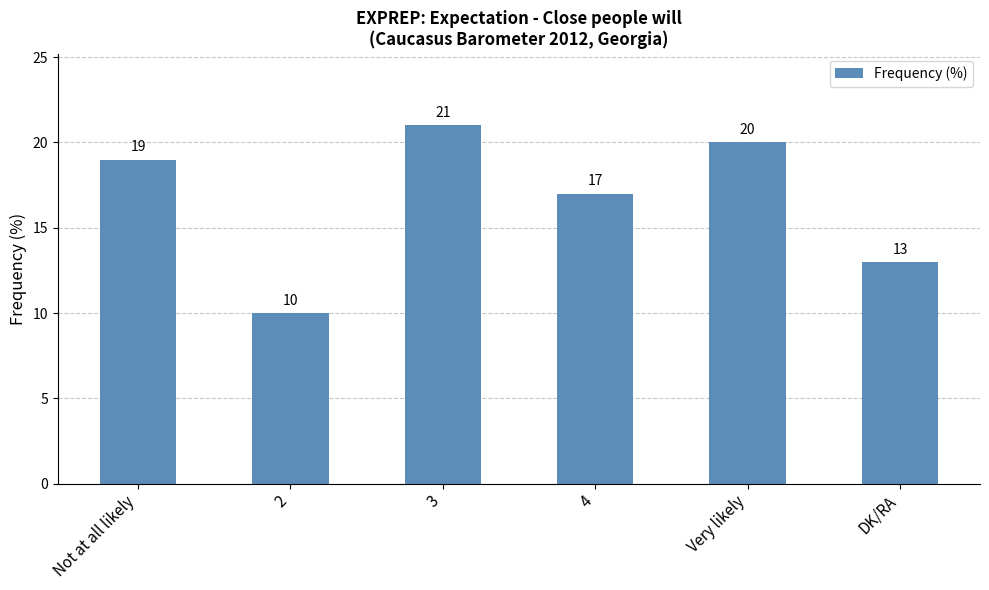

Reading right to left, what are all the values shown in this chart?

13	20	17	21	10	19